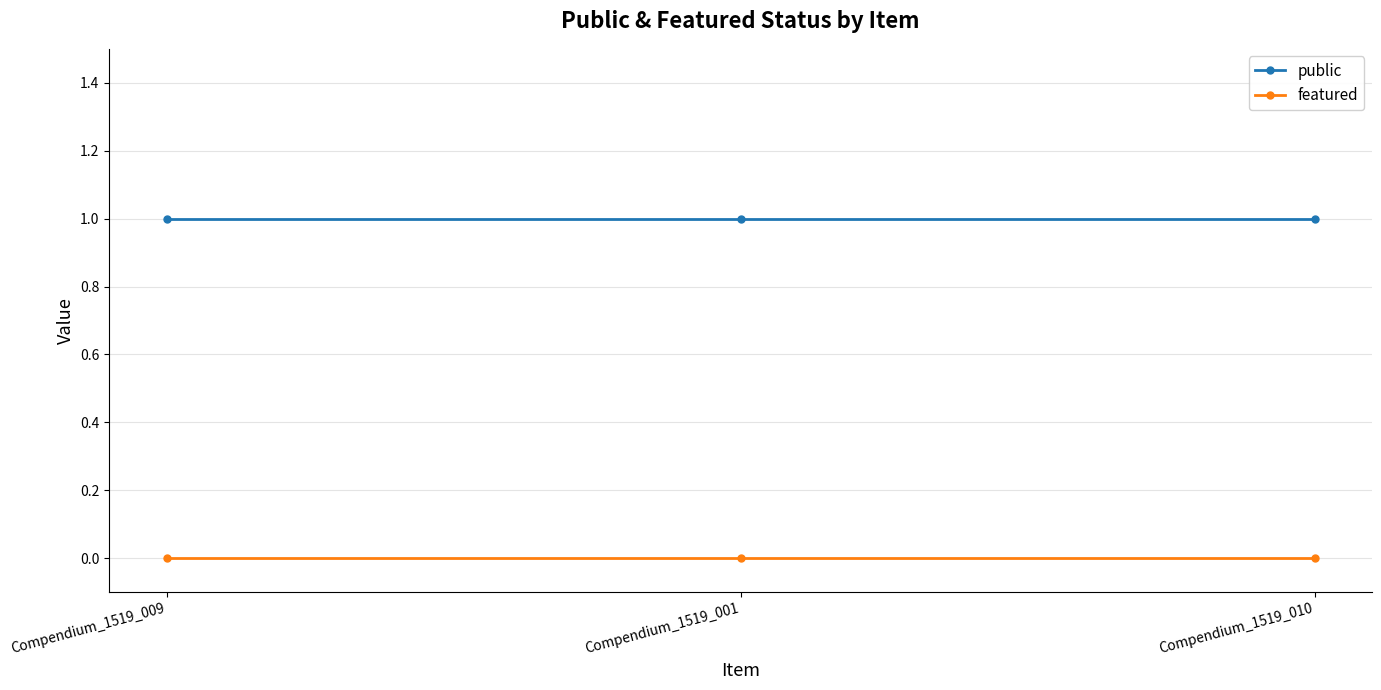

Is it true that public equals 1 at Compendium_1519_010?

True